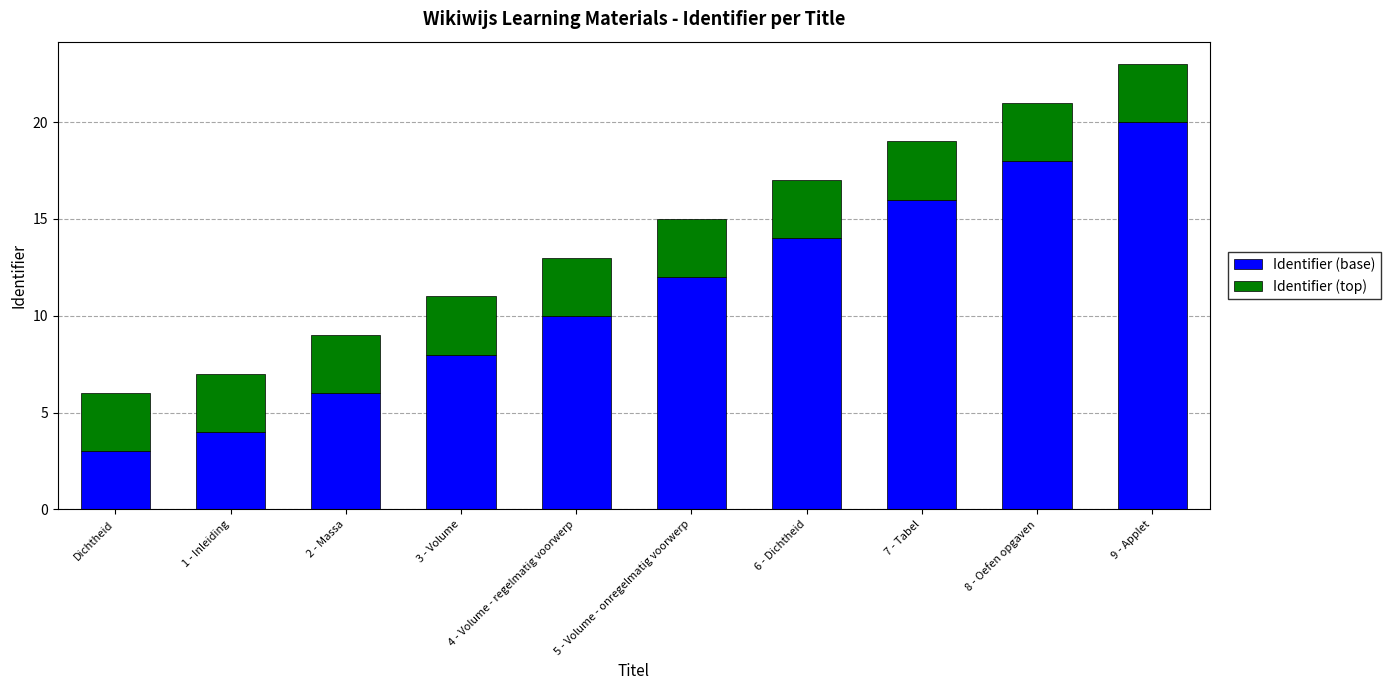

What is the maximum value for Identifier (base)?

20